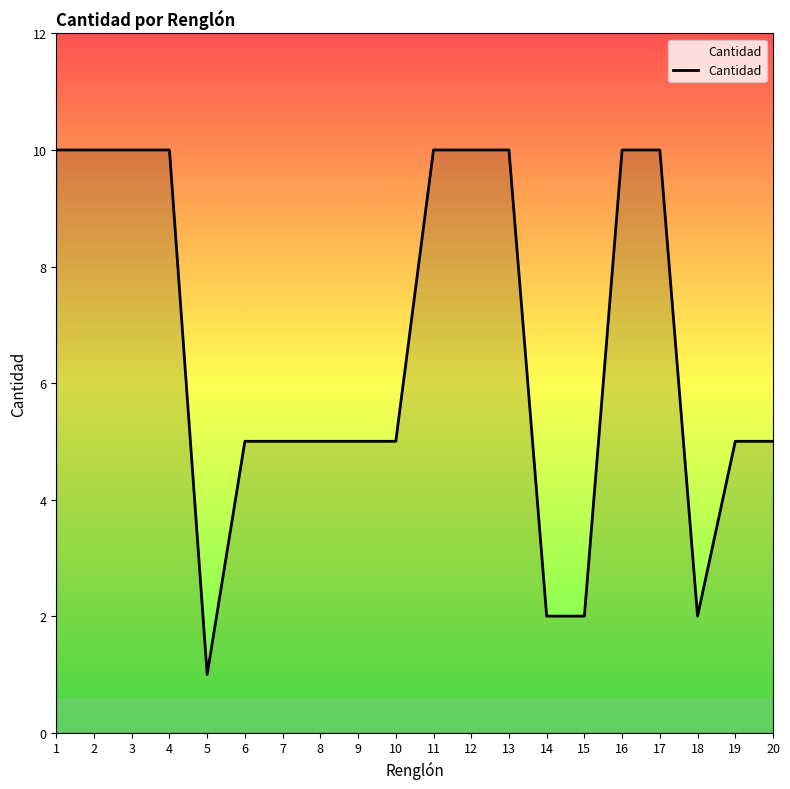

How many values are between 5 and 10?

16